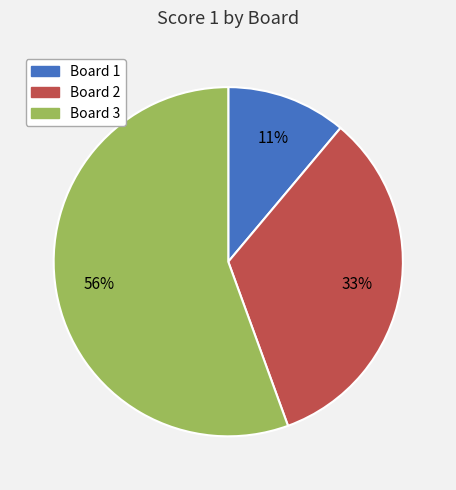

Which has a higher value, Board 2 or Board 3?

Board 3